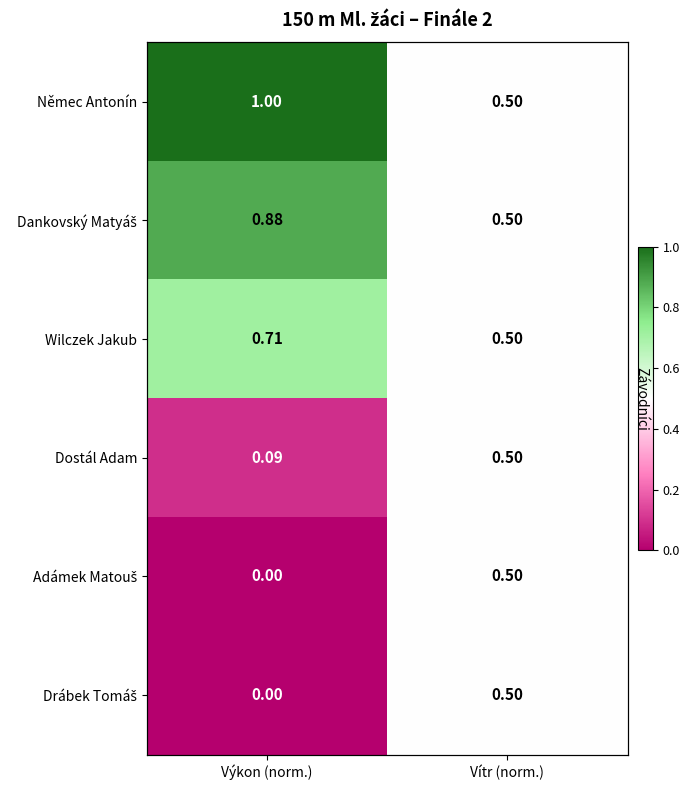

Is the value of Němec Antonín at Vítr (norm.) greater than the value of Dostál Adam at Výkon (norm.)?

Yes